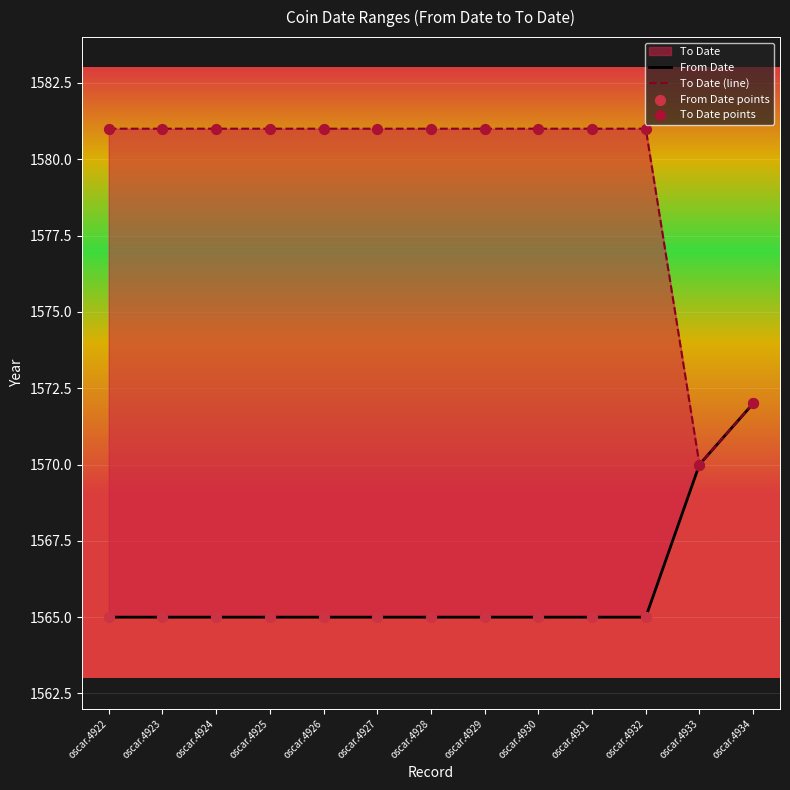

Which series contains the highest Y value?

To Date (line)